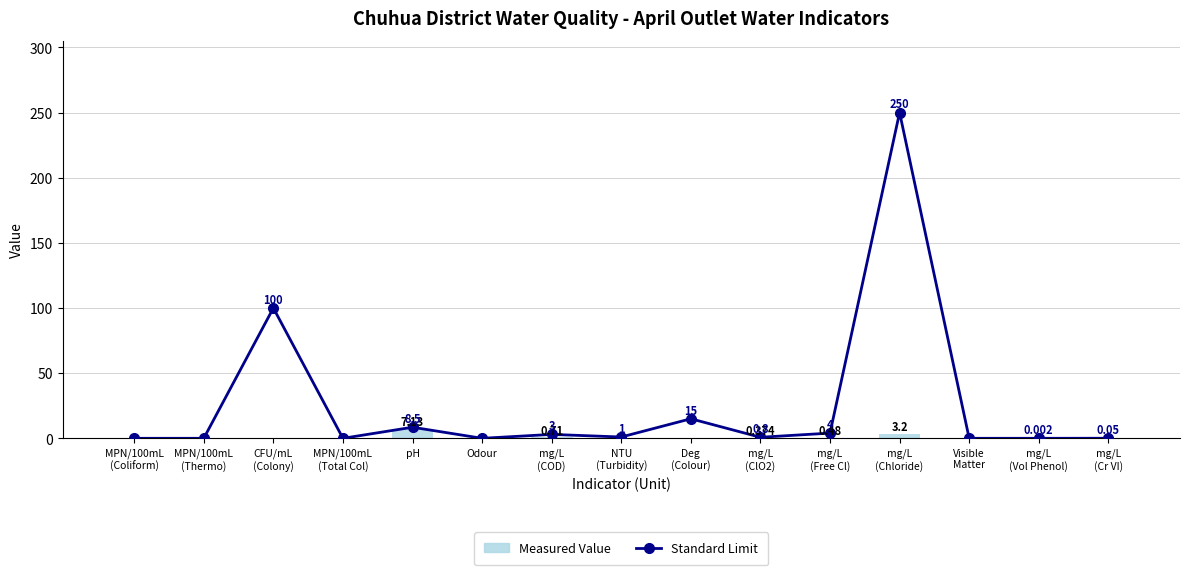

What is the value of the Measured Value bar at the 11th from the left?

0.5